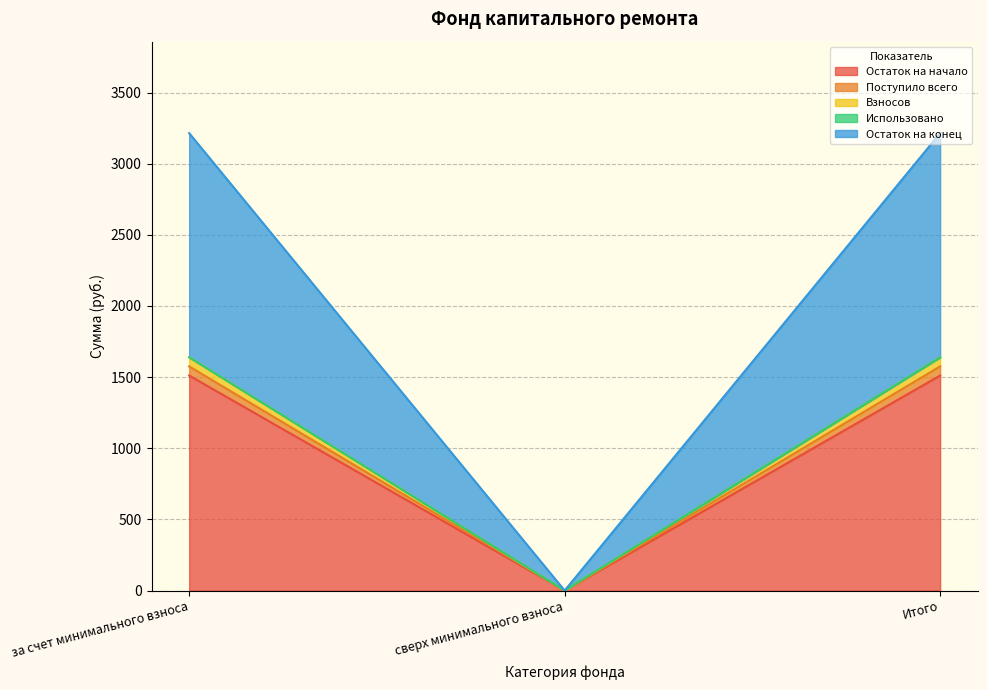

What is the difference between the second highest and minimum values in the Взносов series?

1639.3